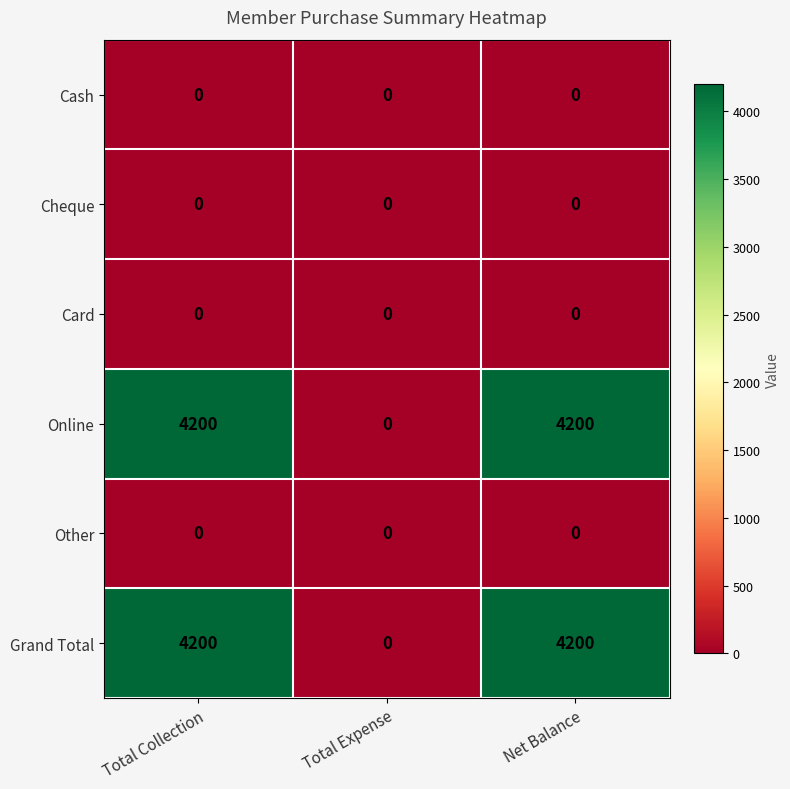

What is the sum of the Online values at Total Expense and Net Balance?

4200